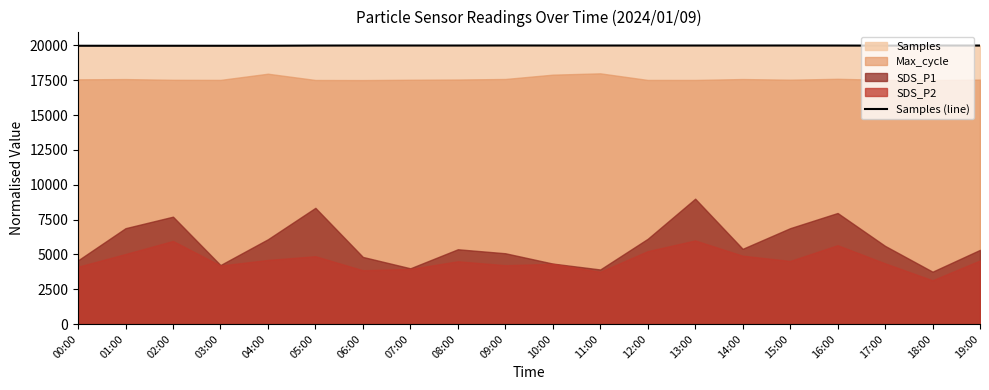

Where does the data first go above 19996?

06:00